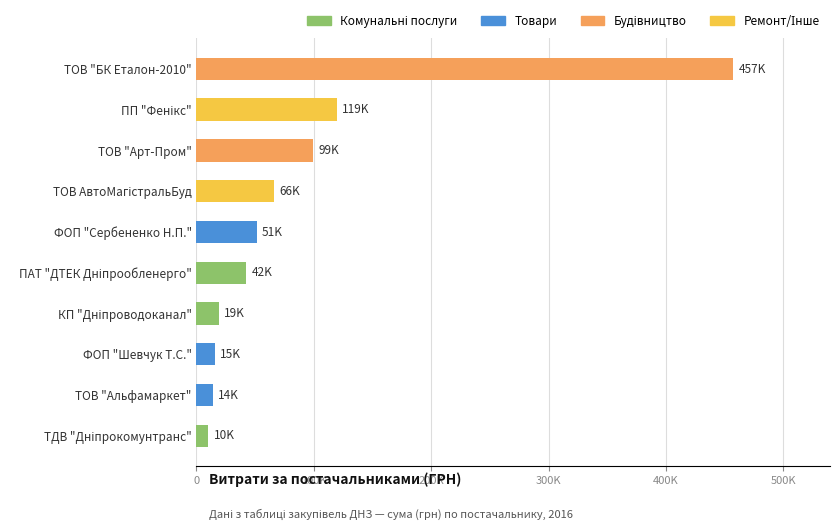

List the labels in order of value, smallest first.

ТДВ "Дніпрокомунтранс", ТОВ "Альфамаркет", ФОП "Шевчук Т.С.", КП "Дніпроводоканал", ПАТ "ДТЕК Дніпрообленерго", ФОП "Сербененко Н.П.", ТОВ "АвтоМагістральБуд", ТОВ "Арт-Пром", ПП "Фенікс", ТОВ "БК "Еталон-2010"